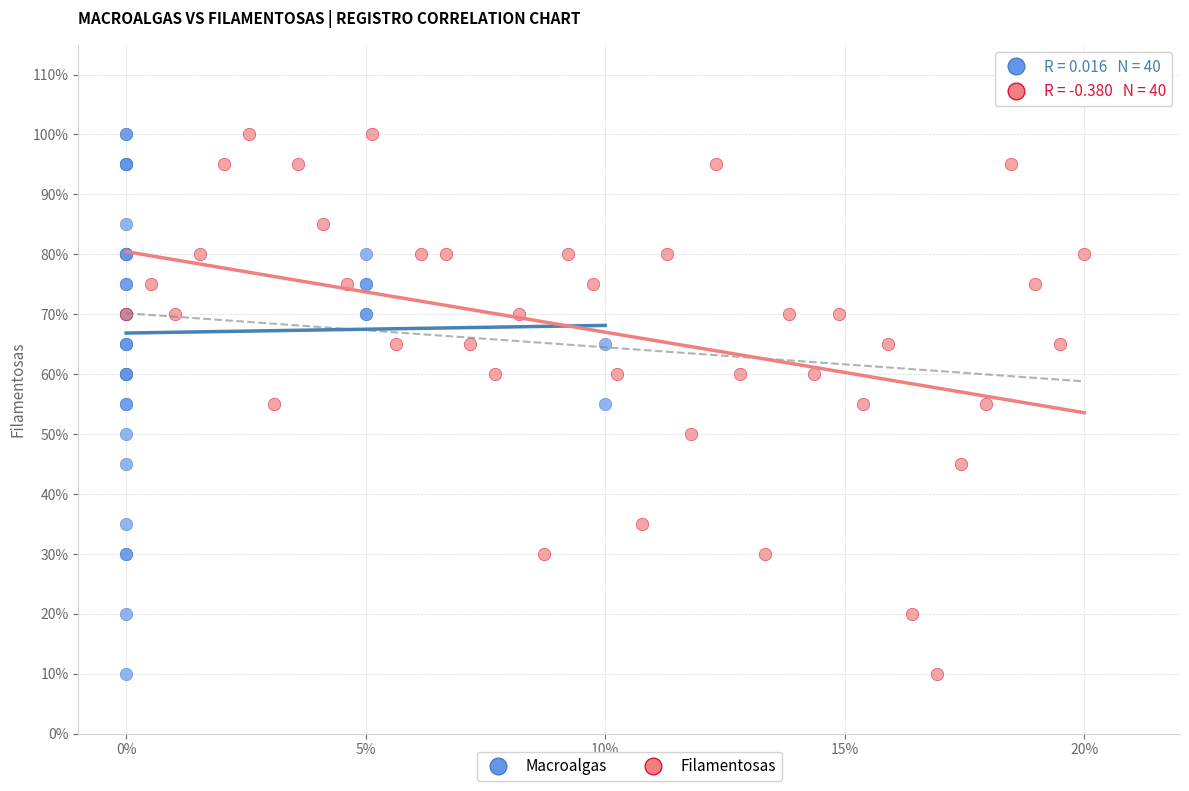

What are all the series names shown in the legend?

Macroalgas, Filamentosas